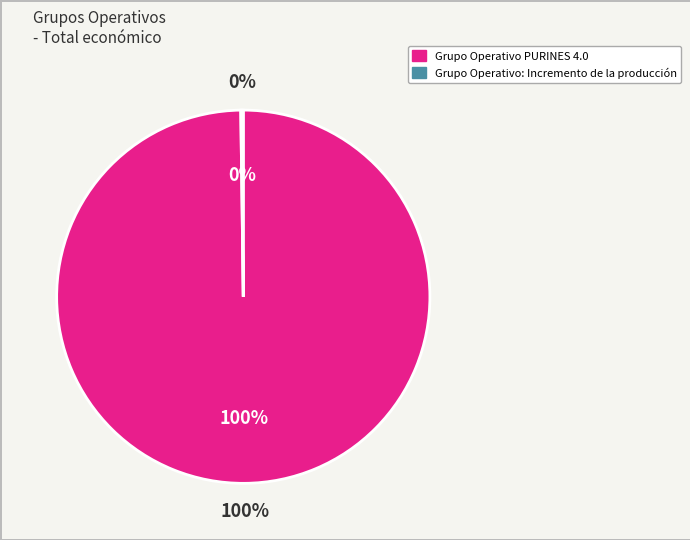

To the nearest percent, what is the combined percentage of Grupo Operativo: Incremento de la producción and Grupo Operativo PURINES 4.0?

100%